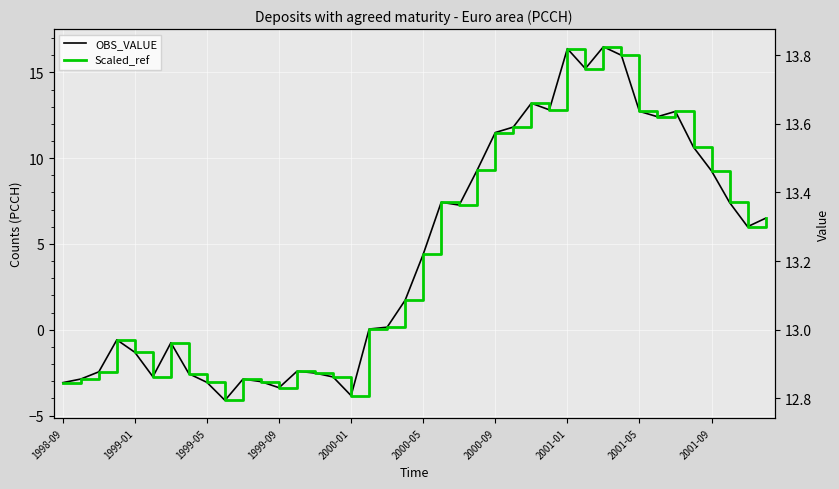

Is it true that Scaled_ref equals 12.9 at 1999-05?

True